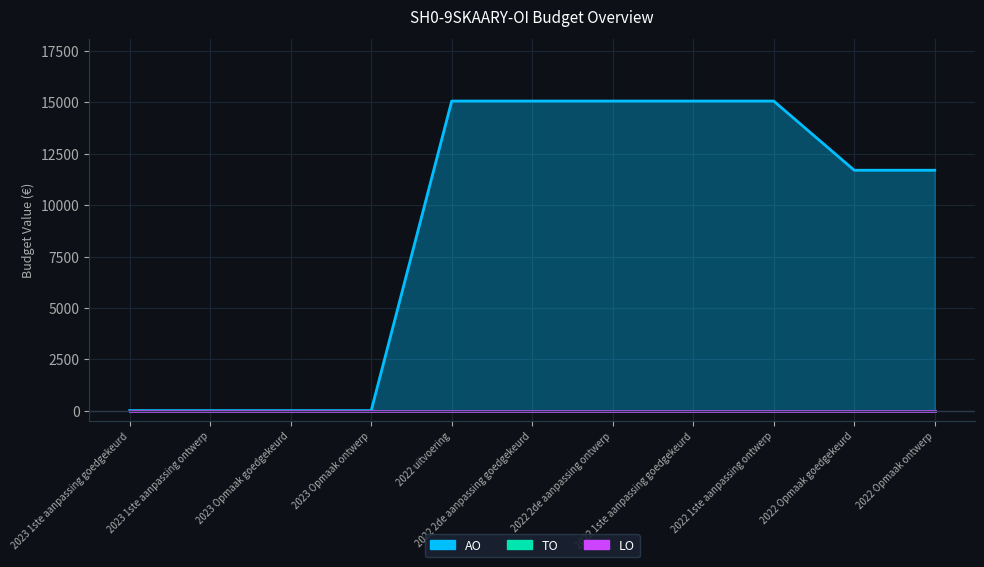

Count the number of categories in the chart.

11